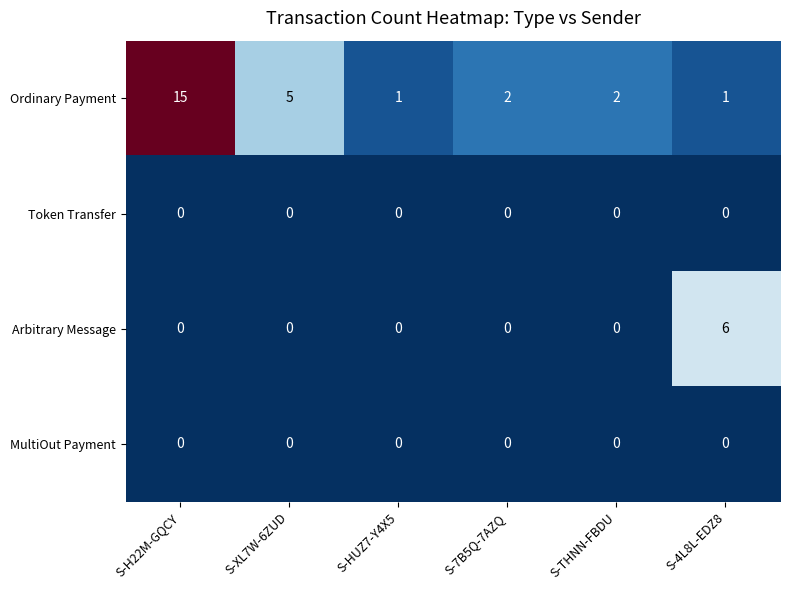

What value does the Arbitrary Message series have at S-4L8L-EDZ8?

6